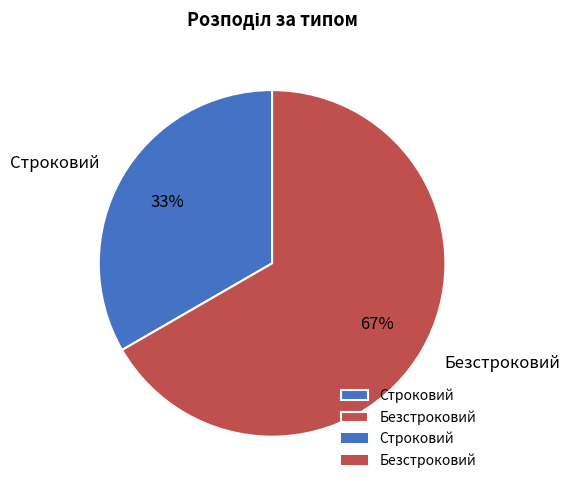

To the nearest percent, what is the average slice percentage?

50%